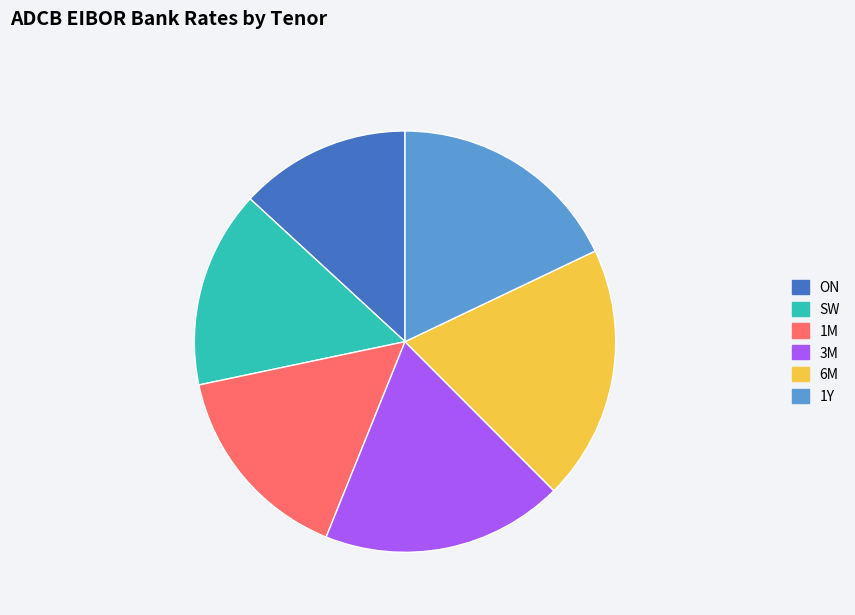

Count the number of slices in the pie.

6